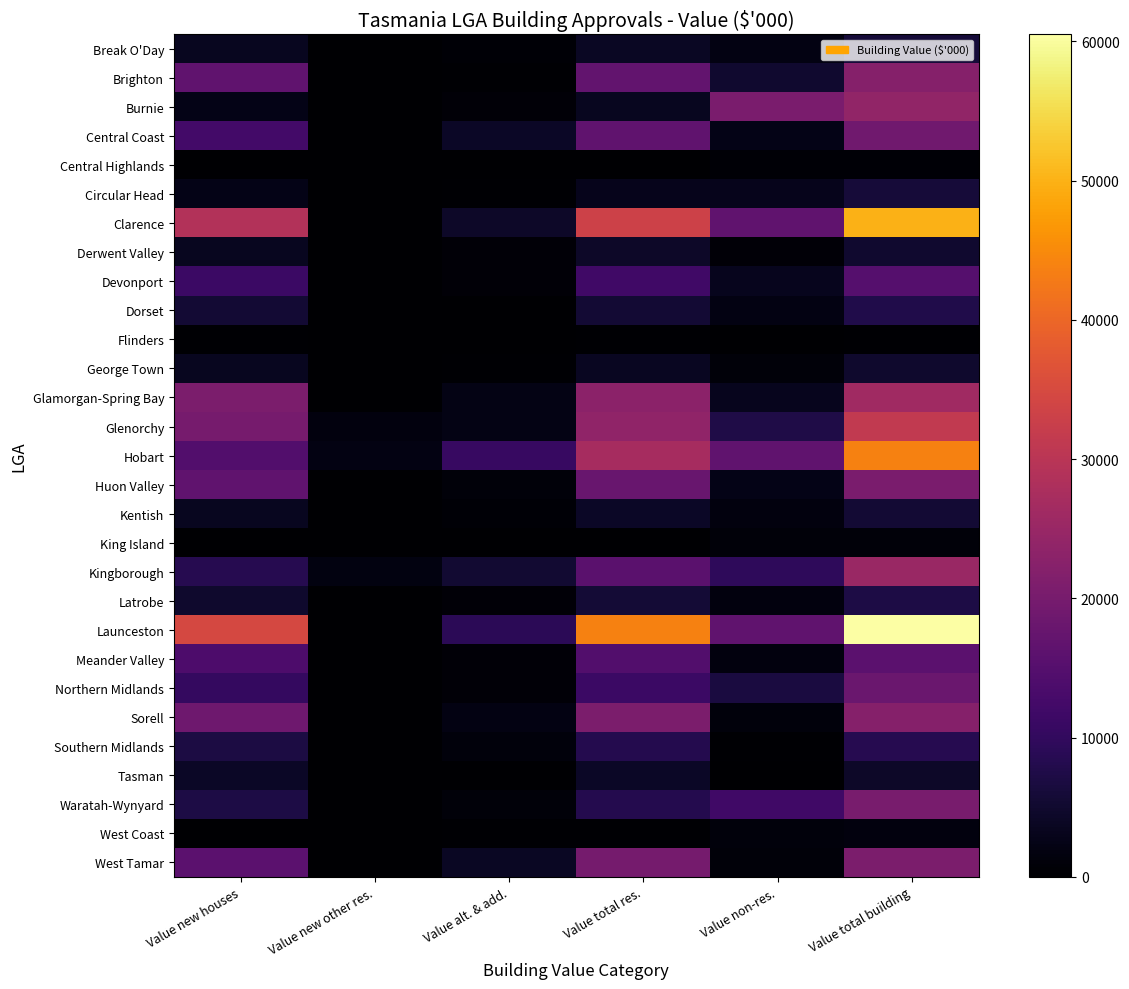

Reading left to right, extract all data points from this chart.

Break O'Day: Value new houses=3372.0	Value new other res.=0.0	Value alt. & add.=555.3	Value total res.=3927.3	Value non-res.=2046.0	Value total building=5973.3
Brighton: Value new houses=16631.7	Value new other res.=0.0	Value alt. & add.=328.3	Value total res.=16960.0	Value non-res.=5159.1	Value total building=22119.1
Burnie: Value new houses=2572.5	Value new other res.=0.0	Value alt. & add.=803.8	Value total res.=3376.3	Value non-res.=20531.6	Value total building=23907.9
Central Coast: Value new houses=12454.7	Value new other res.=0.0	Value alt. & add.=4239.5	Value total res.=16694.2	Value non-res.=2414.4	Value total building=19108.6
Central Highlands: Value new houses=0.0	Value new other res.=0.0	Value alt. & add.=53.5	Value total res.=53.5	Value non-res.=506.0	Value total building=559.5
Circular Head: Value new houses=2544.0	Value new other res.=0.0	Value alt. & add.=388.0	Value total res.=2932.0	Value non-res.=3015.1	Value total building=5947.1
Clarence: Value new houses=28867.9	Value new other res.=0.0	Value alt. & add.=4345.4	Value total res.=33213.3	Value non-res.=16751.0	Value total building=49964.3
Derwent Valley: Value new houses=3461.0	Value new other res.=0.0	Value alt. & add.=802.0	Value total res.=4263.0	Value non-res.=802.0	Value total building=5065.0
Devonport: Value new houses=11134.2	Value new other res.=0.0	Value alt. & add.=790.0	Value total res.=11924.2	Value non-res.=3177.0	Value total building=15101.1
Dorset: Value new houses=5464.4	Value new other res.=0.0	Value alt. & add.=50.0	Value total res.=5514.4	Value non-res.=2087.4	Value total building=7601.8
Flinders: Value new houses=350.0	Value new other res.=0.0	Value alt. & add.=30.0	Value total res.=380.0	Value non-res.=0.0	Value total building=380.0
George Town: Value new houses=3383.5	Value new other res.=0.0	Value alt. & add.=268.2	Value total res.=3651.7	Value non-res.=1164.5	Value total building=4816.2
Glamorgan-Spring Bay: Value new houses=20688.9	Value new other res.=0.0	Value alt. & add.=2251.4	Value total res.=22940.3	Value non-res.=3225.3	Value total building=26165.5
Glenorchy: Value new houses=20076.2	Value new other res.=1580.2	Value alt. & add.=2164.7	Value total res.=23821.0	Value non-res.=7505.0	Value total building=31326.0
Hobart: Value new houses=14456.4	Value new other res.=2000.0	Value alt. & add.=10678.4	Value total res.=27134.8	Value non-res.=16726.1	Value total building=43860.8
Huon Valley: Value new houses=16615.6	Value new other res.=0.0	Value alt. & add.=1177.7	Value total res.=17793.3	Value non-res.=2564.3	Value total building=20357.5
Kentish: Value new houses=3426.2	Value new other res.=0.0	Value alt. & add.=694.8	Value total res.=4121.0	Value non-res.=1481.9	Value total building=5602.9
King Island: Value new houses=0.0	Value new other res.=0.0	Value alt. & add.=35.0	Value total res.=35.0	Value non-res.=1000.0	Value total building=1035.0
Kingborough: Value new houses=8488.9	Value new other res.=1700.0	Value alt. & add.=5422.7	Value total res.=15611.7	Value non-res.=9590.0	Value total building=25201.7
Latrobe: Value new houses=4829.7	Value new other res.=0.0	Value alt. & add.=927.9	Value total res.=5757.6	Value non-res.=1442.3	Value total building=7199.9
Launceston: Value new houses=34697.6	Value new other res.=0.0	Value alt. & add.=9134.2	Value total res.=43831.8	Value non-res.=16681.1	Value total building=60512.9
Meander Valley: Value new houses=13757.2	Value new other res.=0.0	Value alt. & add.=716.0	Value total res.=14473.2	Value non-res.=1470.8	Value total building=15944.0
Northern Midlands: Value new houses=10222.2	Value new other res.=0.0	Value alt. & add.=930.9	Value total res.=11153.1	Value non-res.=6817.0	Value total building=17970.1
Sorell: Value new houses=18716.9	Value new other res.=0.0	Value alt. & add.=2005.0	Value total res.=20721.9	Value non-res.=1406.3	Value total building=22128.2
Southern Midlands: Value new houses=6930.6	Value new other res.=0.0	Value alt. & add.=1260.0	Value total res.=8190.6	Value non-res.=250.0	Value total building=8440.6
Tasman: Value new houses=4062.2	Value new other res.=0.0	Value alt. & add.=180.0	Value total res.=4242.2	Value non-res.=50.0	Value total building=4292.2
Waratah-Wynyard: Value new houses=7302.7	Value new other res.=0.0	Value alt. & add.=969.4	Value total res.=8272.1	Value non-res.=12025.0	Value total building=20297.1
West Coast: Value new houses=120.0	Value new other res.=0.0	Value alt. & add.=302.3	Value total res.=422.3	Value non-res.=1216.1	Value total building=1638.4
West Tamar: Value new houses=15888.0	Value new other res.=0.0	Value alt. & add.=3804.5	Value total res.=19692.5	Value non-res.=980.9	Value total building=20673.4